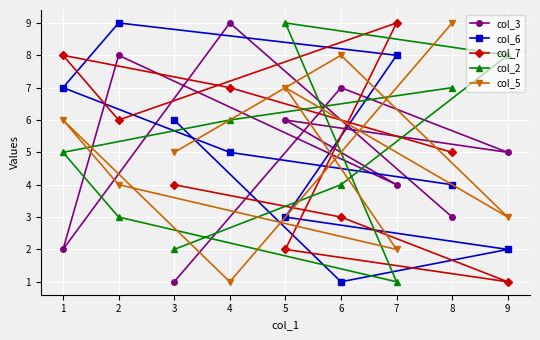

Between 3 and 9, which series saw the biggest shift?

col_2